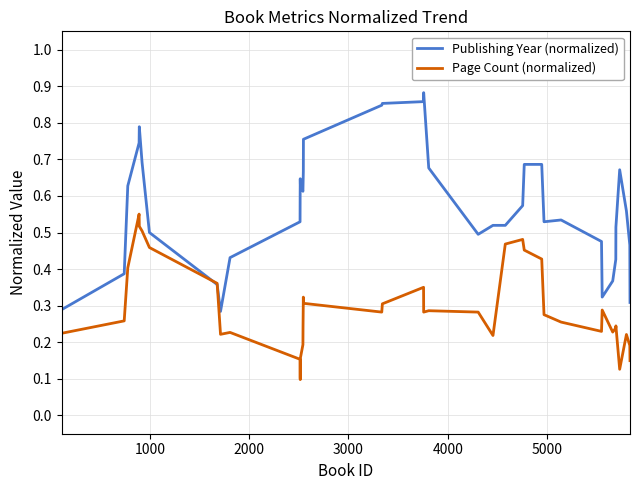

Which series has the largest range (max minus min)?

Publishing Year (normalized)